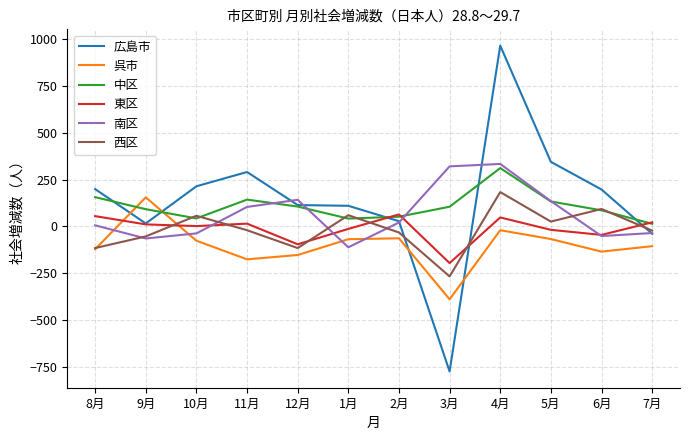

How many interior local peaks does the 東区 series have?

3